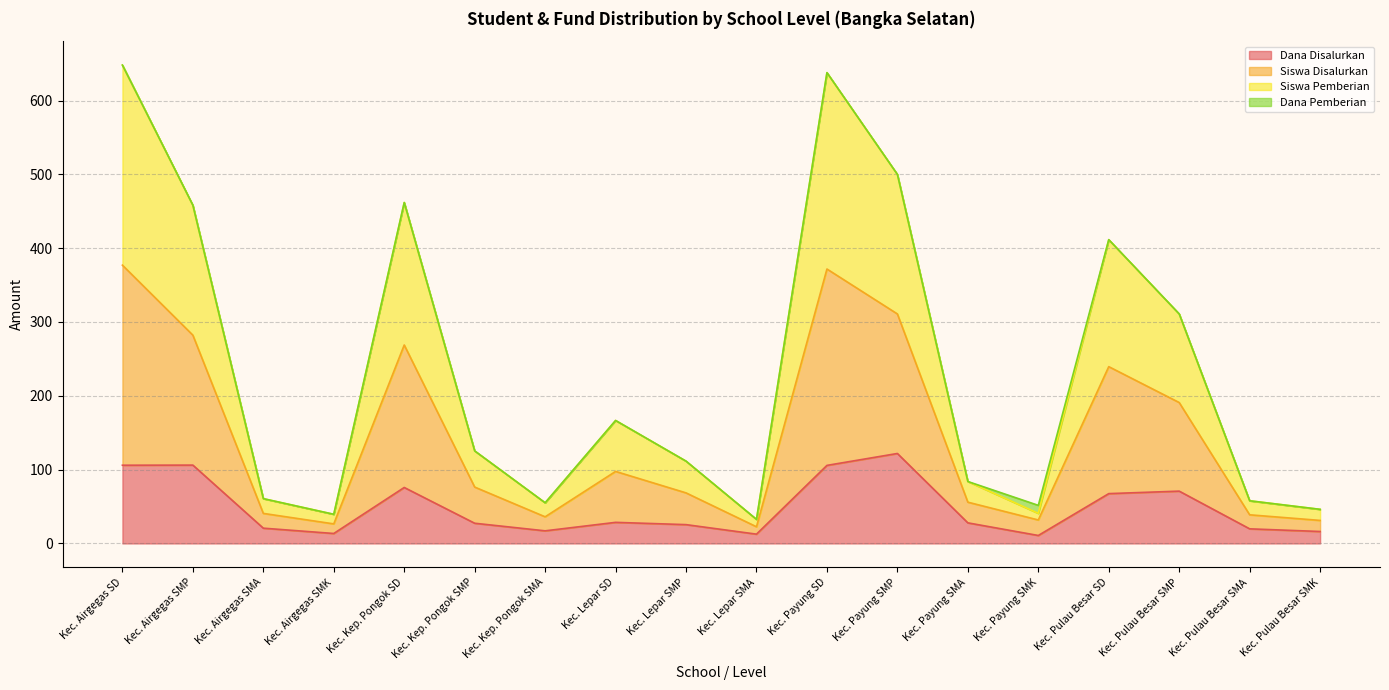

What is the label of the 3rd point from the left?

Kec. Airgegas SMA